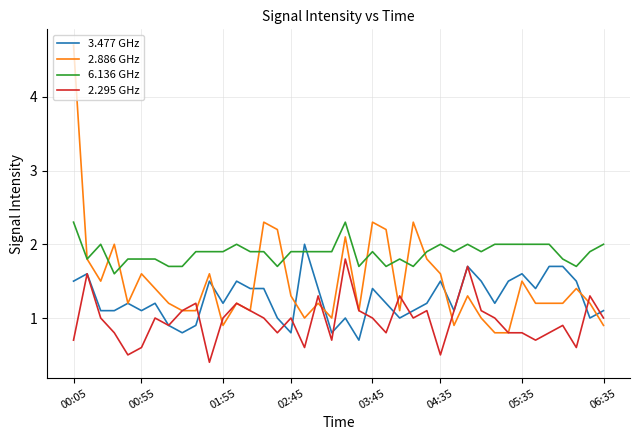

Which series has the largest total across all categories?

6.136 GHz